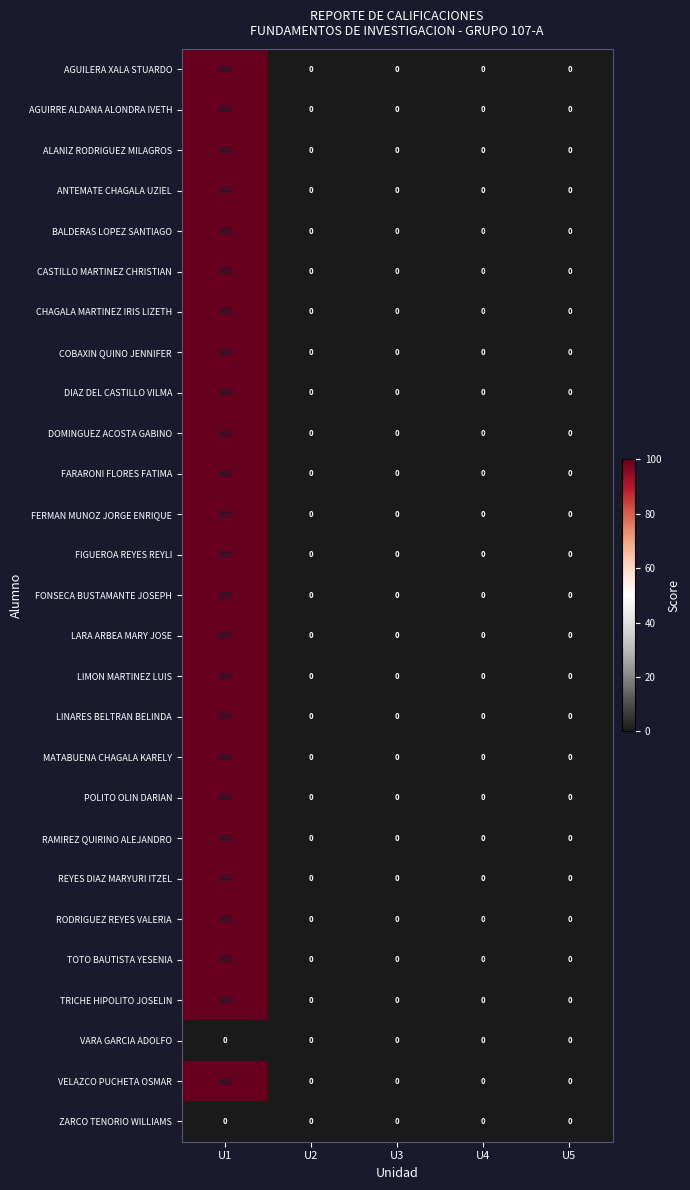

What is the difference between the FERMAN MUNOZ JORGE ENRIQUE values at U1 and U3?

100